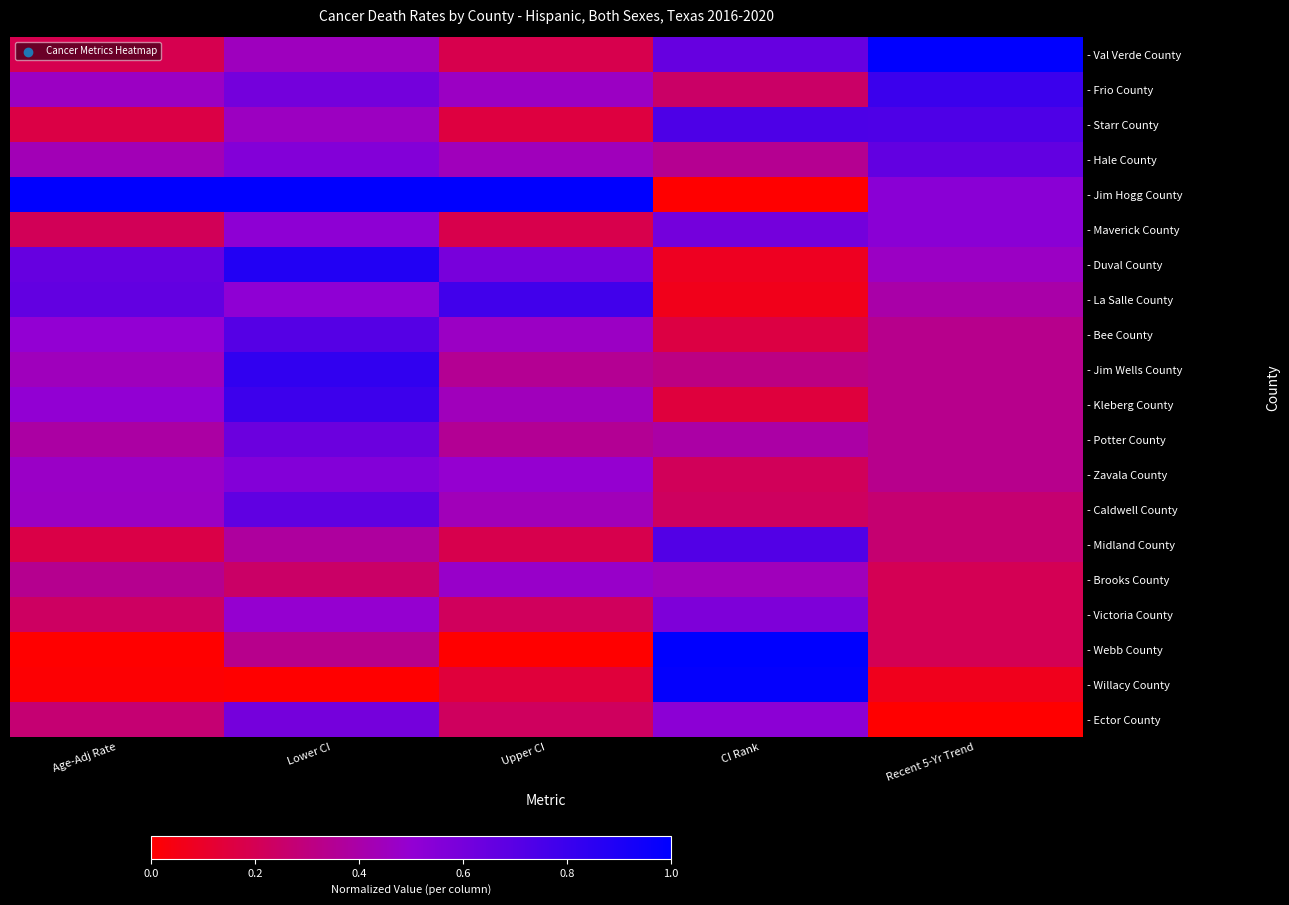

Reading left to right, transcribe all the data shown in this chart.

- Val Verde County: Age-Adj Rate=0.2	Lower CI=0.4	Upper CI=0.2	CI Rank=0.7	Recent 5-Yr Trend=1.0
- Frio County: Age-Adj Rate=0.5	Lower CI=0.6	Upper CI=0.5	CI Rank=0.2	Recent 5-Yr Trend=0.8
- Starr County: Age-Adj Rate=0.2	Lower CI=0.5	Upper CI=0.2	CI Rank=0.7	Recent 5-Yr Trend=0.7
- Hale County: Age-Adj Rate=0.4	Lower CI=0.6	Upper CI=0.4	CI Rank=0.3	Recent 5-Yr Trend=0.7
- Jim Hogg County: Age-Adj Rate=1.0	Lower CI=1.0	Upper CI=1.0	CI Rank=0.0	Recent 5-Yr Trend=0.5
- Maverick County: Age-Adj Rate=0.2	Lower CI=0.5	Upper CI=0.2	CI Rank=0.6	Recent 5-Yr Trend=0.5
- Duval County: Age-Adj Rate=0.7	Lower CI=0.9	Upper CI=0.6	CI Rank=0.1	Recent 5-Yr Trend=0.5
- La Salle County: Age-Adj Rate=0.7	Lower CI=0.5	Upper CI=0.8	CI Rank=0.1	Recent 5-Yr Trend=0.4
- Bee County: Age-Adj Rate=0.5	Lower CI=0.7	Upper CI=0.5	CI Rank=0.2	Recent 5-Yr Trend=0.3
- Jim Wells County: Age-Adj Rate=0.4	Lower CI=0.8	Upper CI=0.4	CI Rank=0.3	Recent 5-Yr Trend=0.3
- Kleberg County: Age-Adj Rate=0.5	Lower CI=0.8	Upper CI=0.4	CI Rank=0.1	Recent 5-Yr Trend=0.3
- Potter County: Age-Adj Rate=0.4	Lower CI=0.6	Upper CI=0.4	CI Rank=0.4	Recent 5-Yr Trend=0.3
- Zavala County: Age-Adj Rate=0.5	Lower CI=0.6	Upper CI=0.5	CI Rank=0.2	Recent 5-Yr Trend=0.3
- Caldwell County: Age-Adj Rate=0.5	Lower CI=0.7	Upper CI=0.4	CI Rank=0.2	Recent 5-Yr Trend=0.3
- Midland County: Age-Adj Rate=0.2	Lower CI=0.4	Upper CI=0.2	CI Rank=0.7	Recent 5-Yr Trend=0.3
- Brooks County: Age-Adj Rate=0.3	Lower CI=0.2	Upper CI=0.5	CI Rank=0.4	Recent 5-Yr Trend=0.2
- Victoria County: Age-Adj Rate=0.2	Lower CI=0.5	Upper CI=0.2	CI Rank=0.6	Recent 5-Yr Trend=0.2
- Webb County: Age-Adj Rate=0.0	Lower CI=0.3	Upper CI=0.0	CI Rank=1.0	Recent 5-Yr Trend=0.2
- Willacy County: Age-Adj Rate=0.0	Lower CI=0.0	Upper CI=0.1	CI Rank=1.0	Recent 5-Yr Trend=0.1
- Ector County: Age-Adj Rate=0.3	Lower CI=0.6	Upper CI=0.2	CI Rank=0.5	Recent 5-Yr Trend=0.0